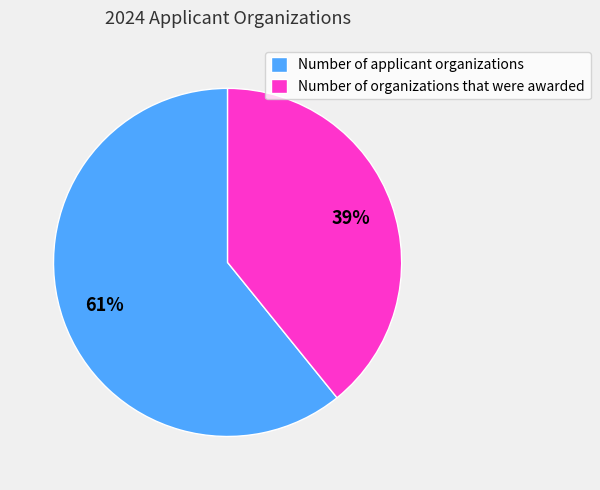

Does Number of applicant organizations account for over 50% of the chart?

Yes